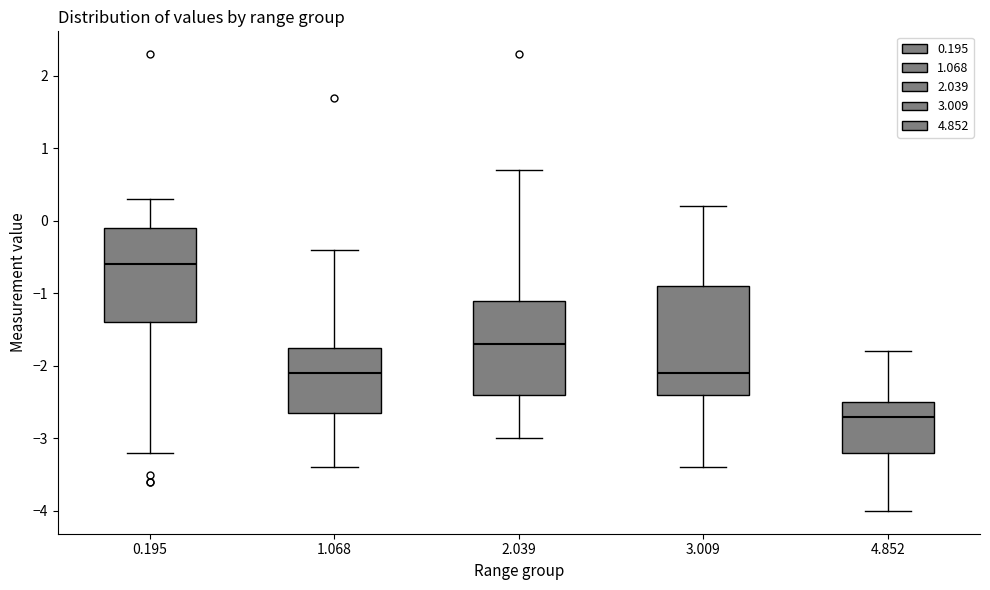

Which box's median line is the highest?

0.195